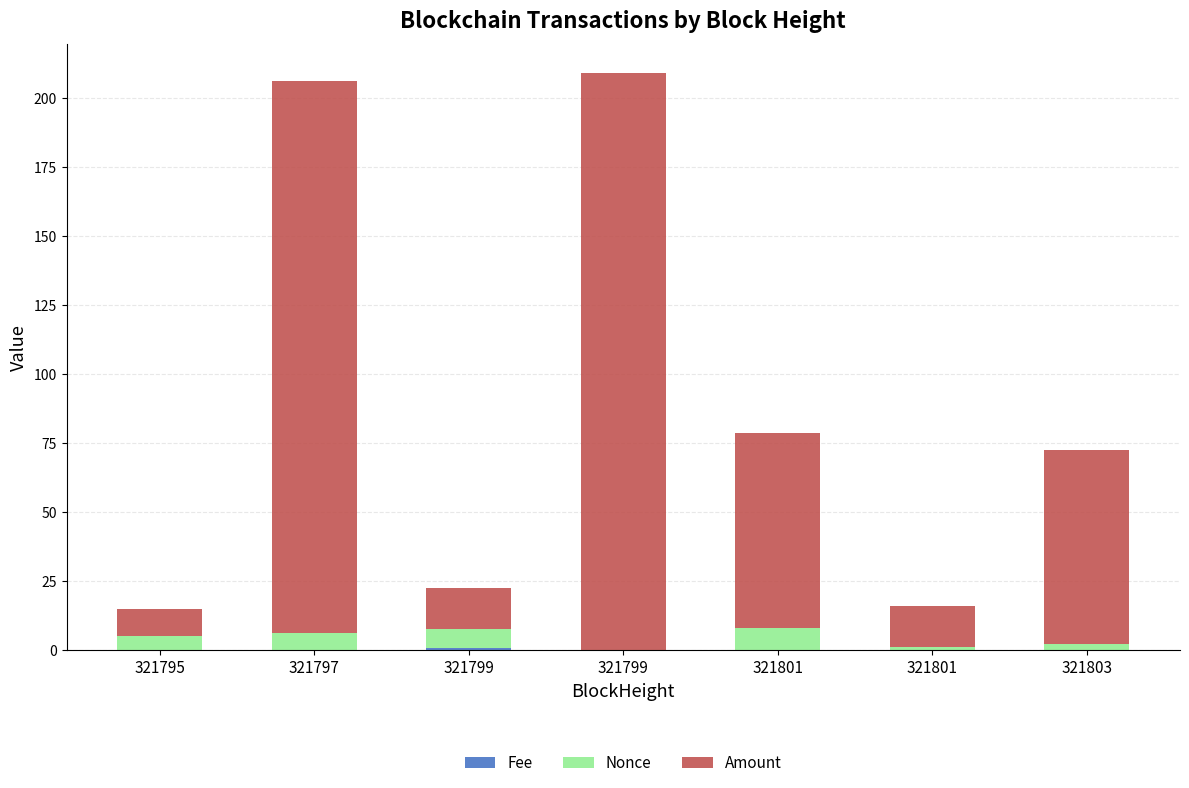

The value of Fee at 321799 is 0.7. True or false?

True